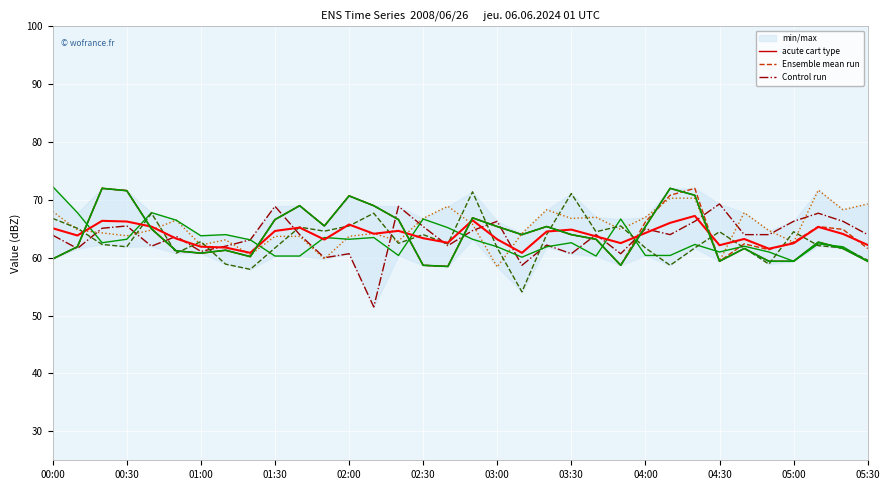

What position from the left is 00:30?

2